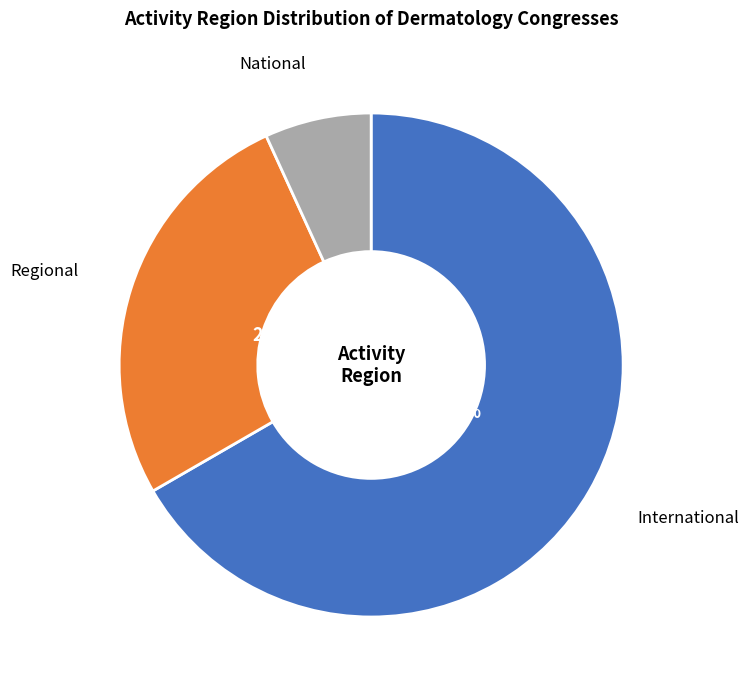

Is International the majority of the pie?

Yes